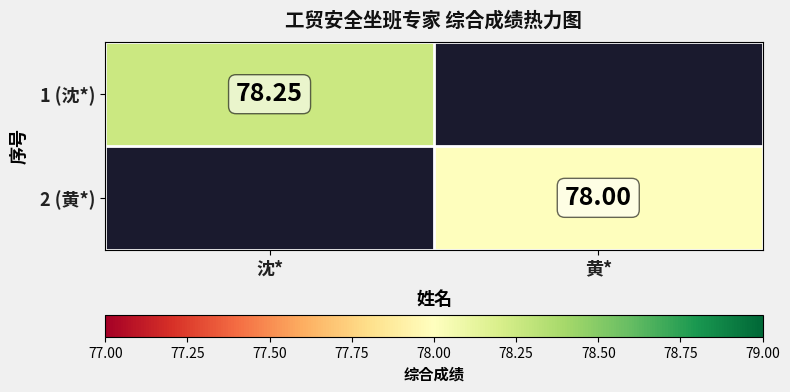

Between 黄* and 沈*, which is larger?

沈*